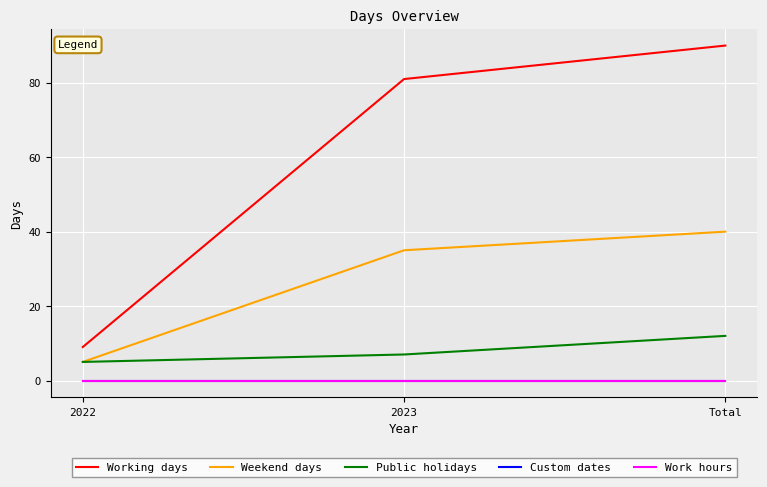

Which has a higher value, 2022 or Total?

Total